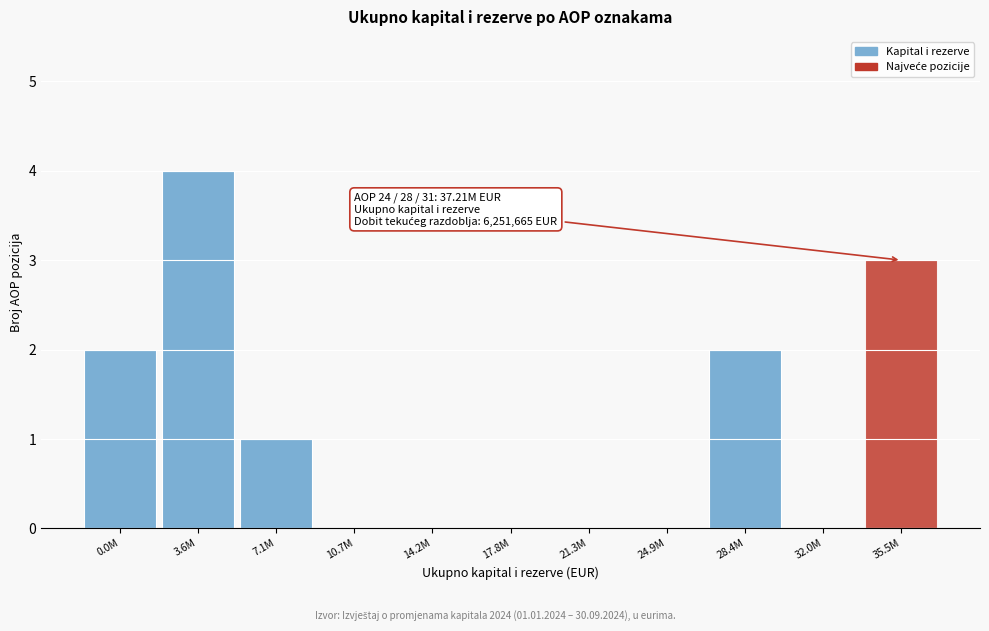

Reading left to right, transcribe all the data shown in this chart.

0.0M=2	3.6M=4	7.1M=1	10.7M=0	14.2M=0	17.8M=0	21.3M=0	24.9M=0	28.4M=2	32.0M=0	35.5M=3